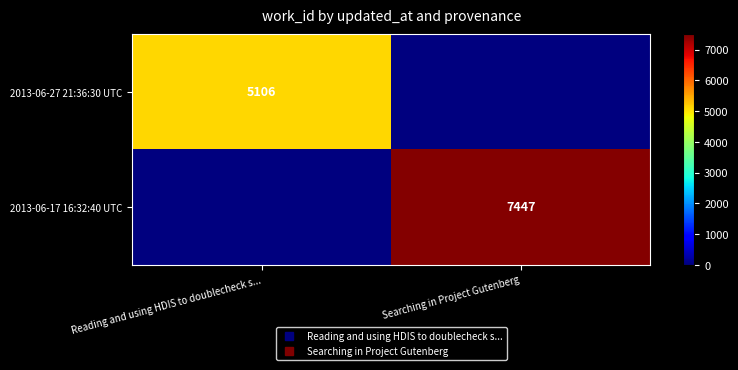

Which series has the largest total across all categories?

2013-06-17 16:32:40 UTC